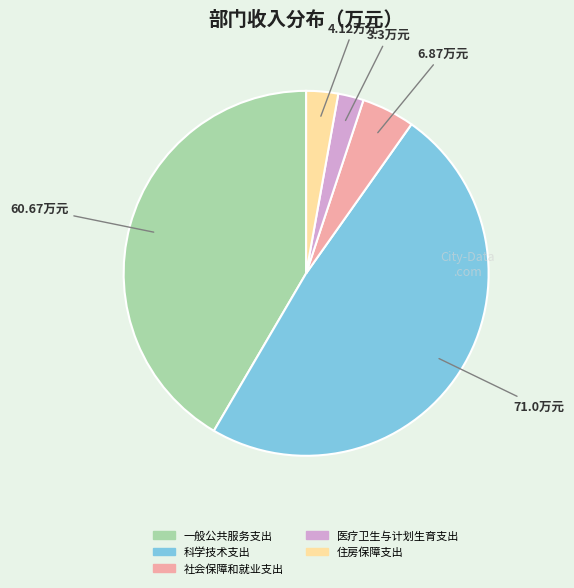

Is the sum of 科学技术支出 and 住房保障支出 greater than half?

Yes